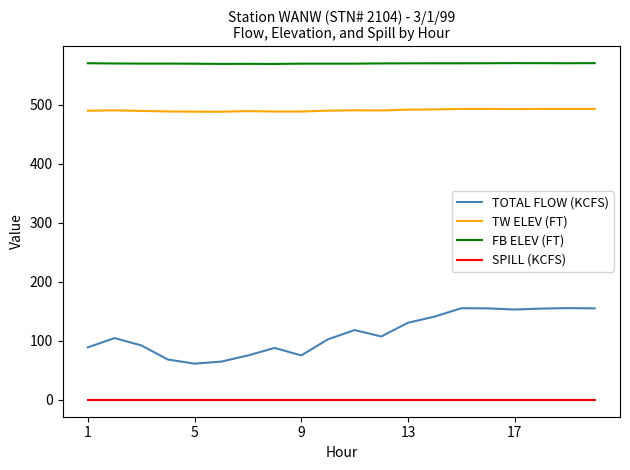

Rank the series by their maximum value, from lowest to highest.

SPILL (KCFS), TOTAL FLOW (KCFS), TW ELEV (FT), FB ELEV (FT)